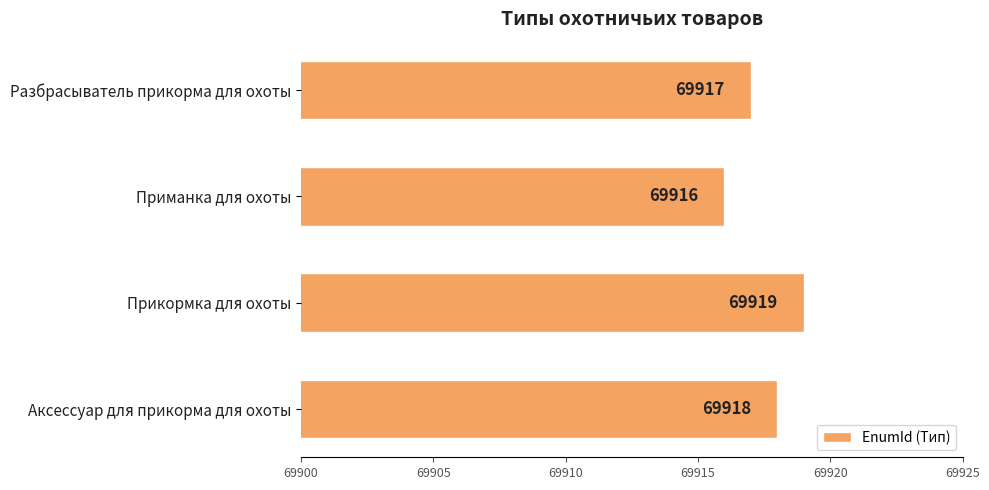

How many bars are there in total?

4